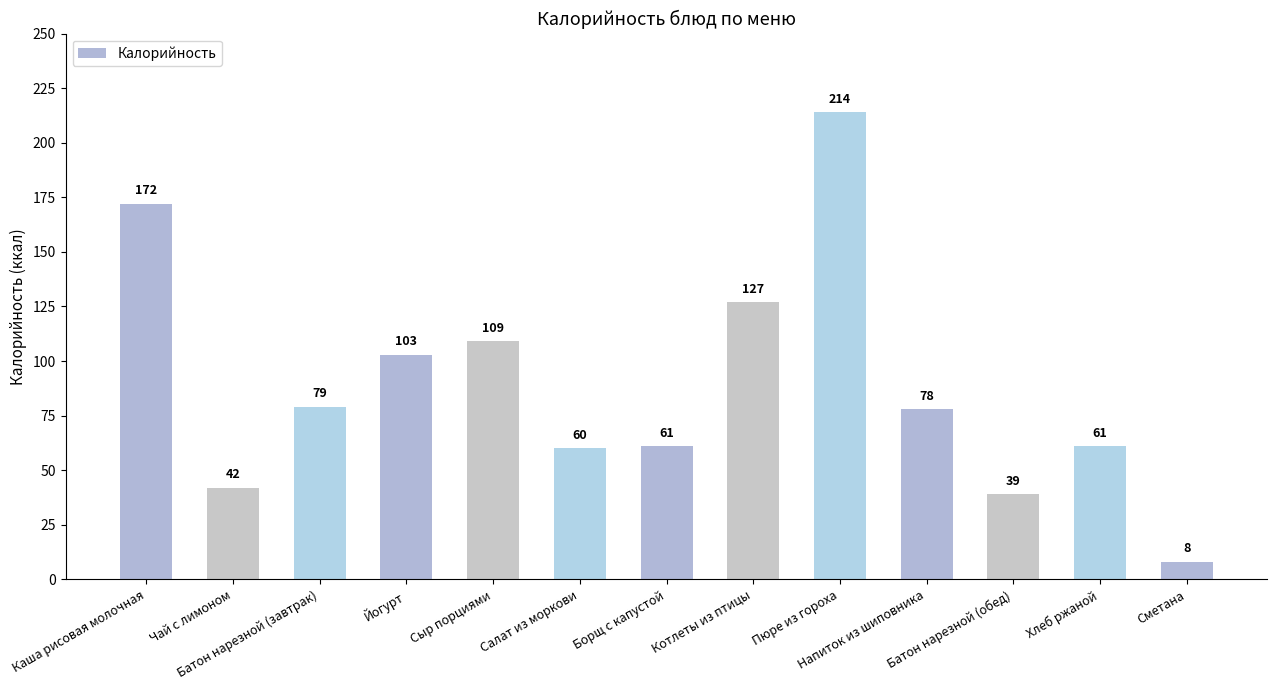

How many data points are less than 78?

6